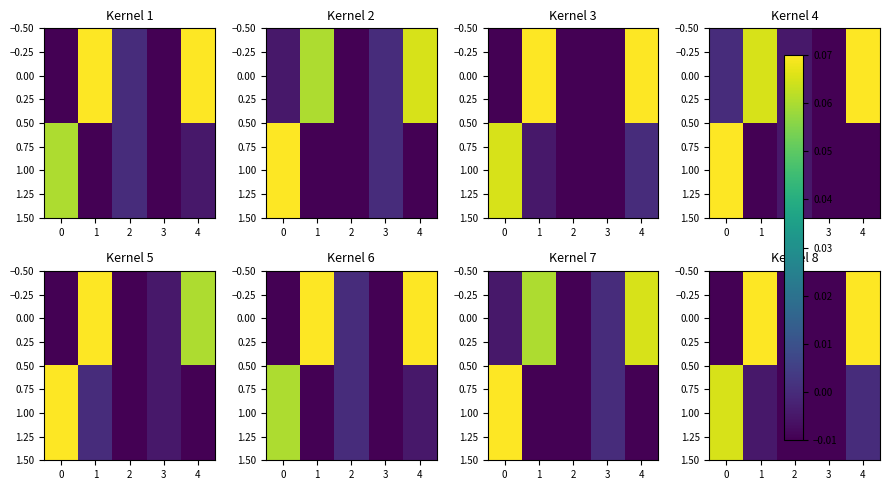

True or false: 1.00 has a value of -0.0 at 3.

True